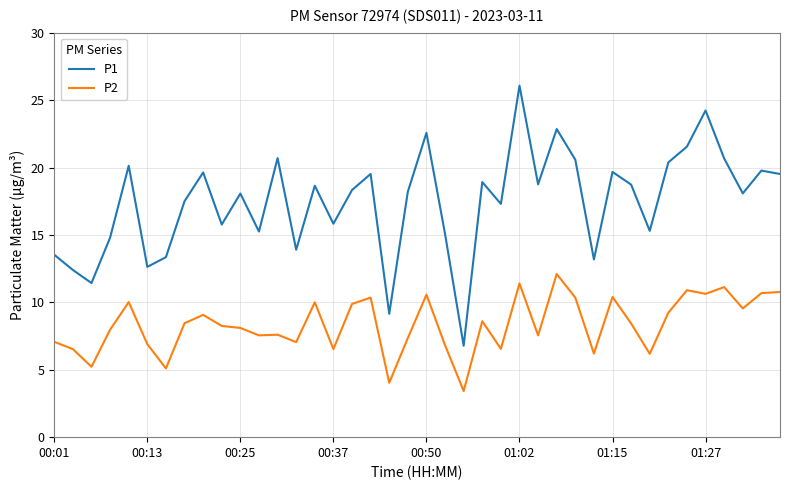

How many series are shown in this chart?

2